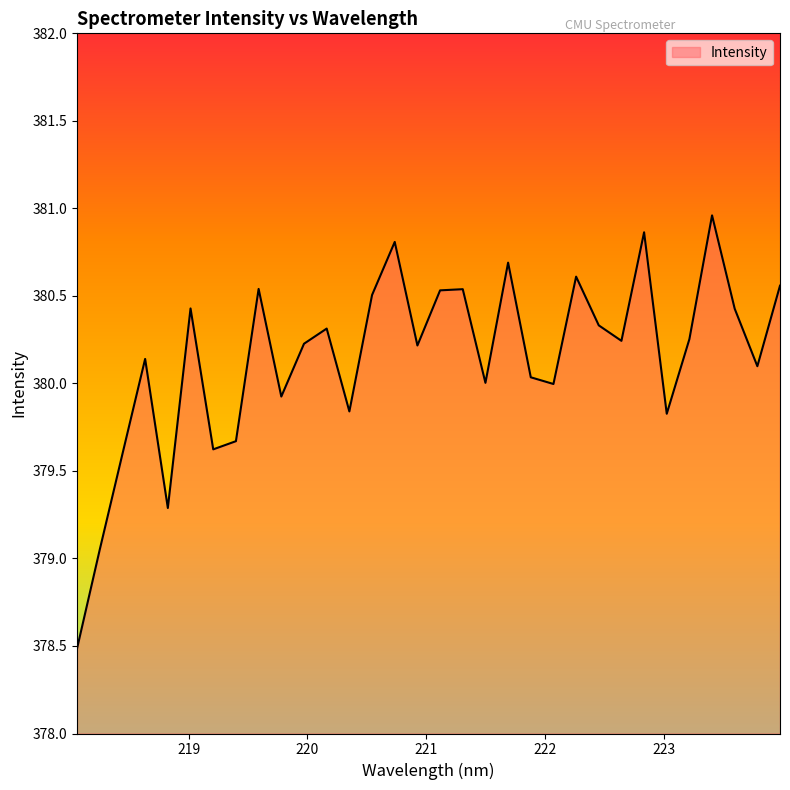

Does the chart display data point markers on the line(s)?

No